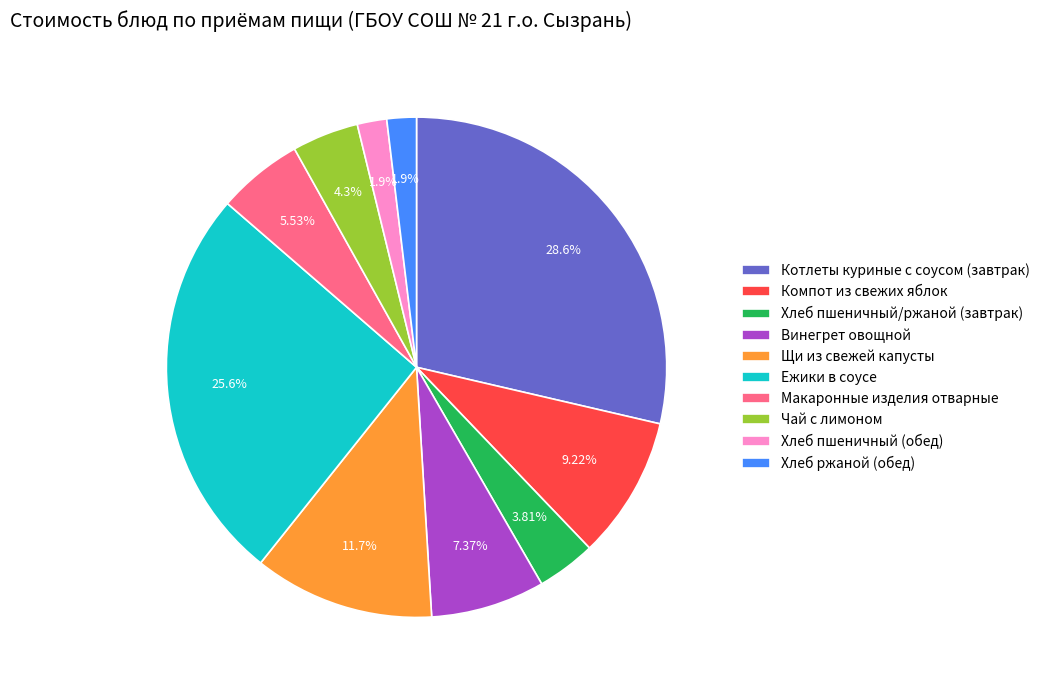

How much of the chart is everything except Винегрет овощной?

92.6%